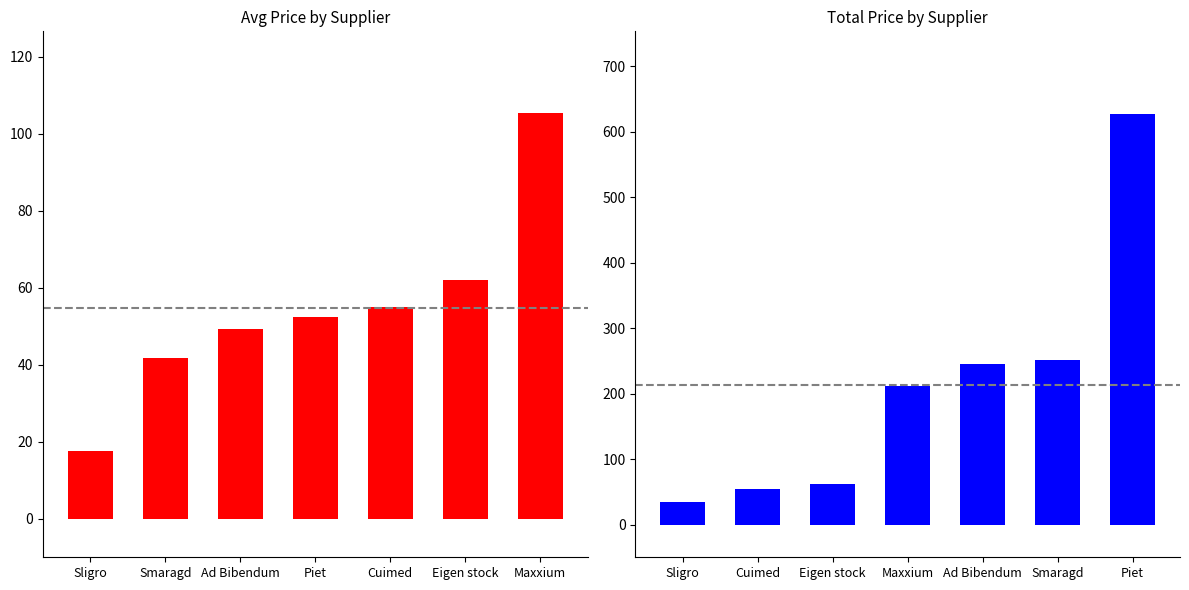

The Avg Price series shows 17.6 at Sligro. True or false?

True